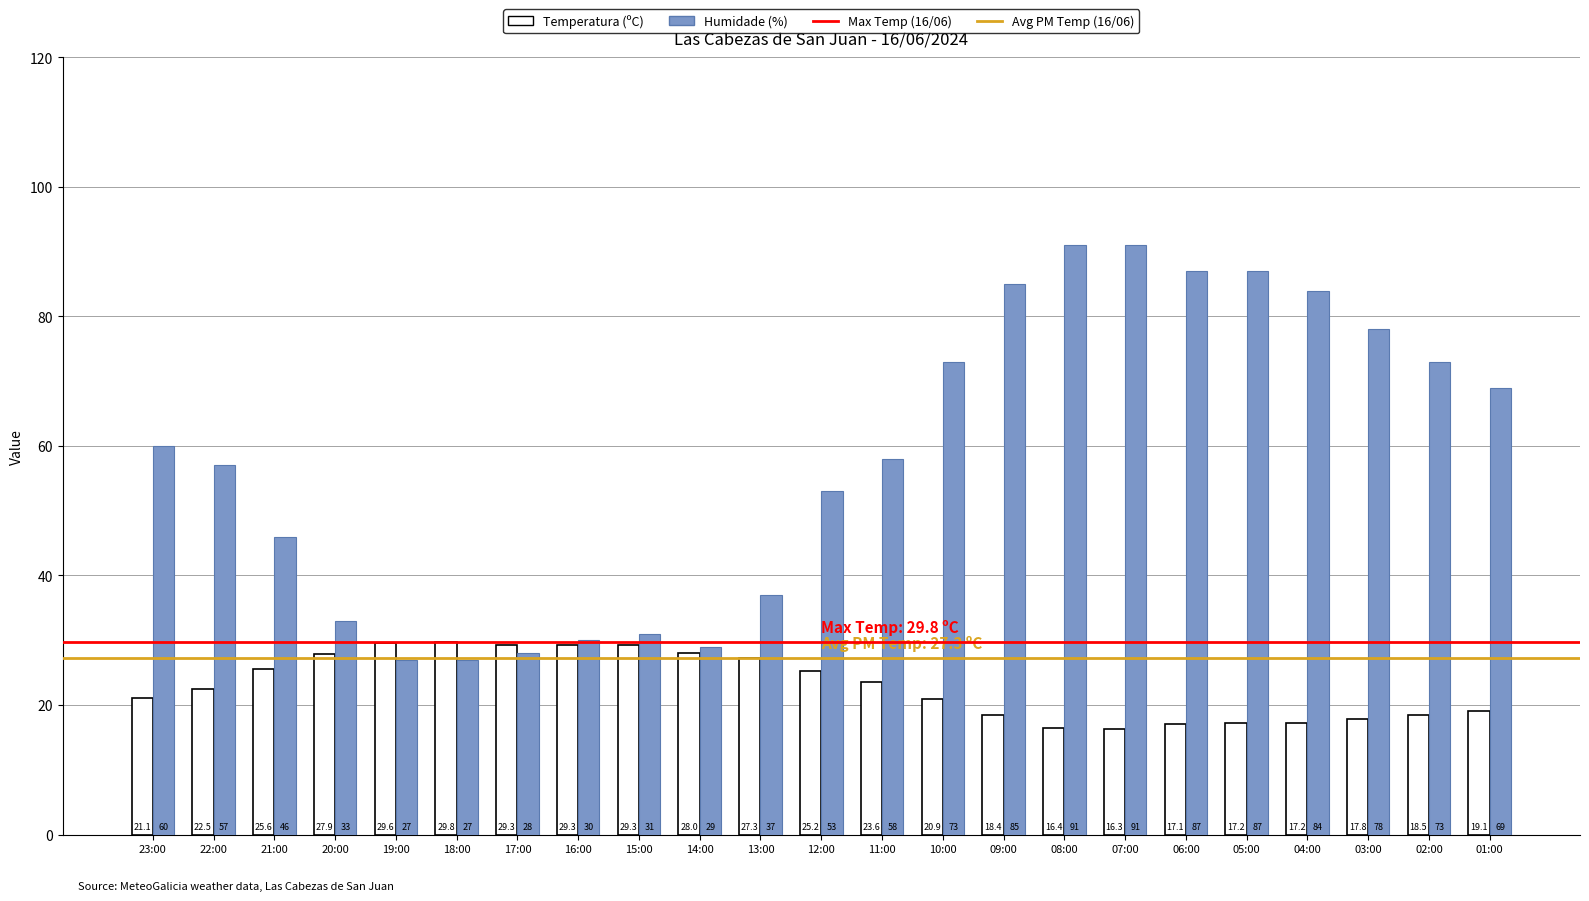

What is the difference between the highest and lowest values at 03:00?

60.2